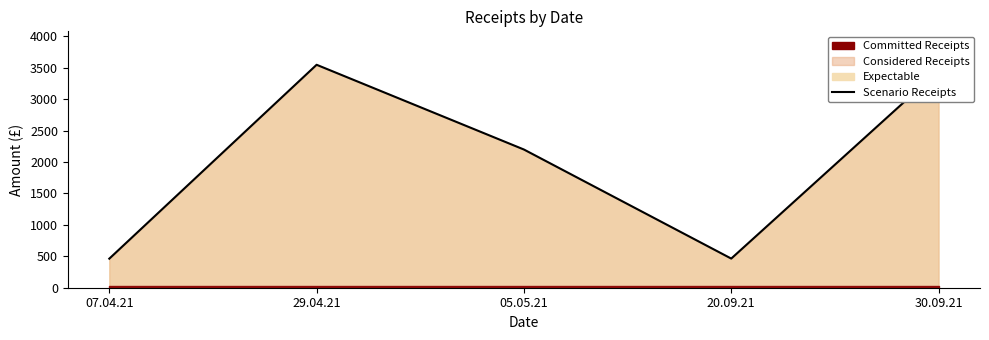

What is the difference between the second highest and minimum values?

2989.4